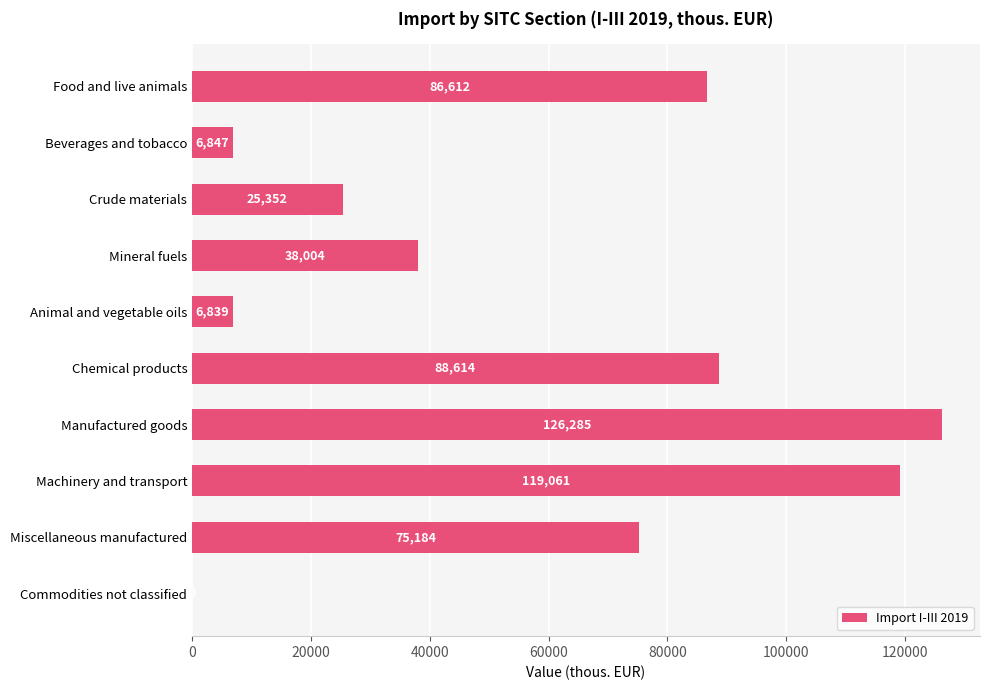

Reading top to bottom, extract all data points from this chart.

Food and live animals=86612	Beverages and tobacco=6847	Crude materials=25352	Mineral fuels=38004	Animal and vegetable oils=6839	Chemical products=88614	Manufactured goods=126285	Machinery and transport=119061	Miscellaneous manufactured=75184	Commodities not classified=0